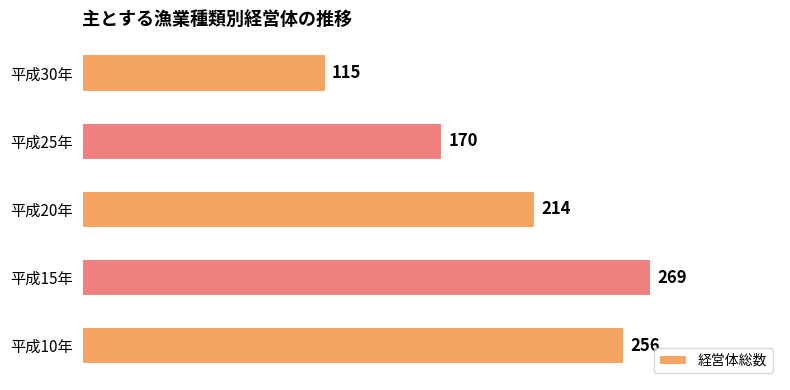

List the labels in order of value, smallest first.

平成30年, 平成25年, 平成20年, 平成10年, 平成15年